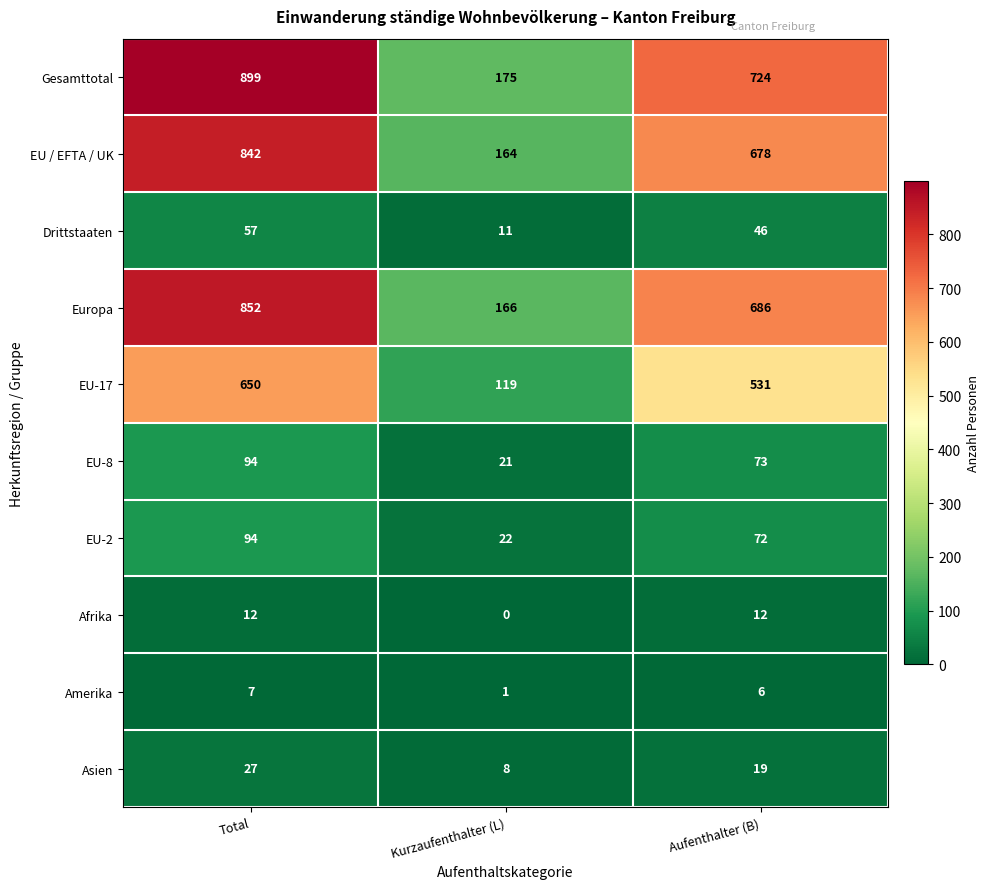

Which series changed the most between Kurzaufenthalter (L) and Aufenthalter (B)?

Gesamttotal